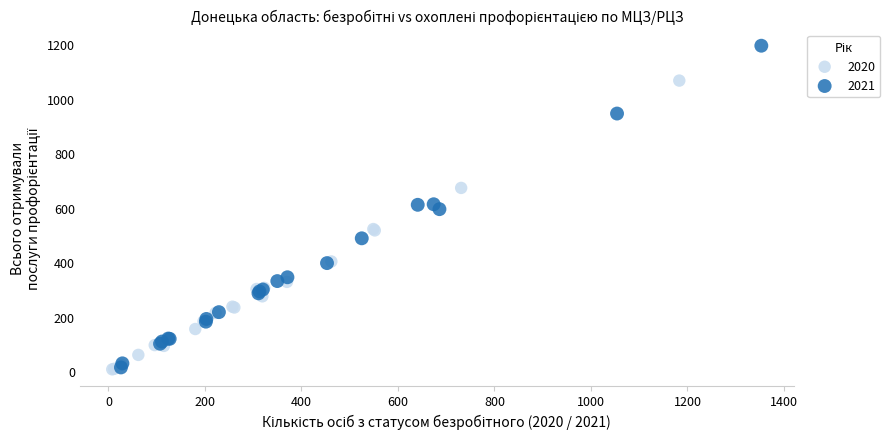

Which series has the widest spread of Y values?

2021